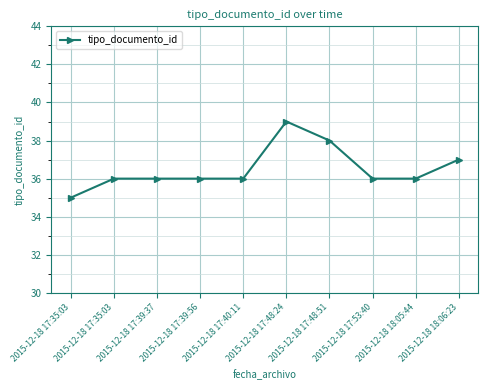

What is the approximate value at 2015-12-18 18:05:44?

36